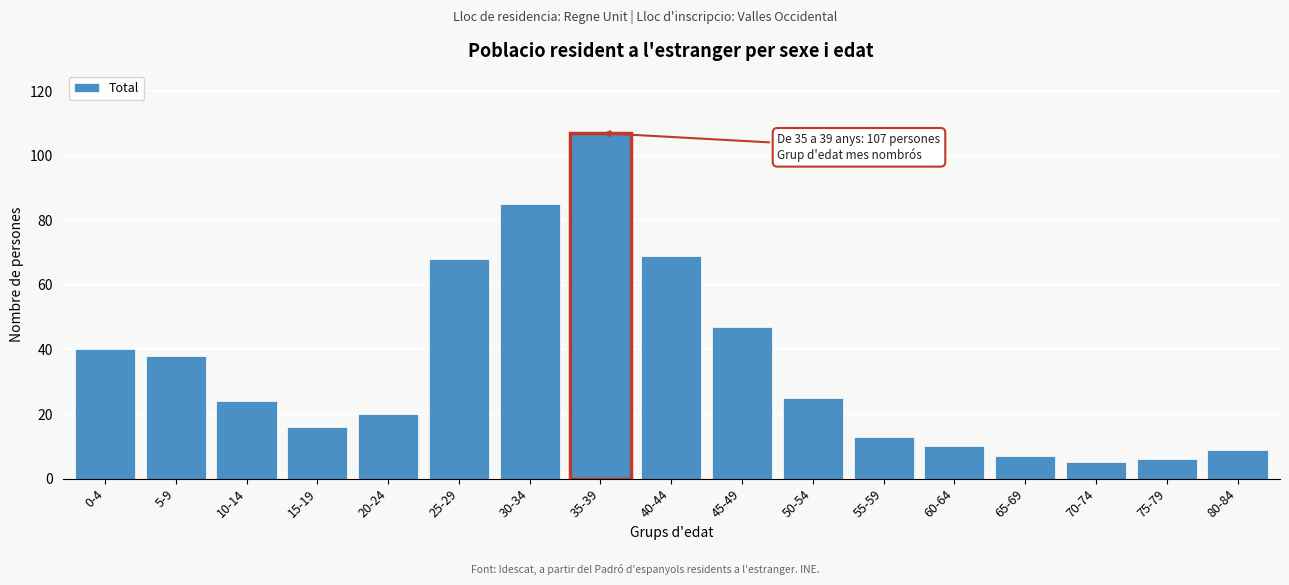

Reading left to right, transcribe all the data shown in this chart.

40	38	24	16	20	68	85	107	69	47	25	13	10	7	5	6	9